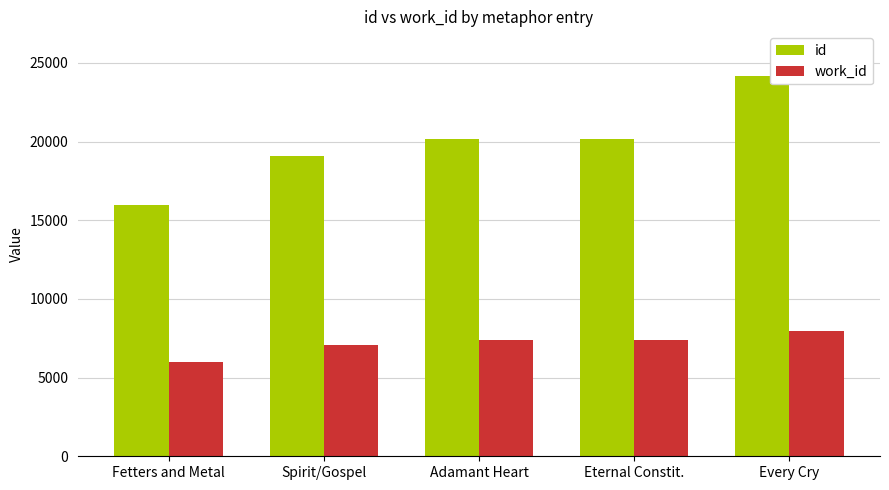

The id series shows 34632 at Every Cry. True or false?

False